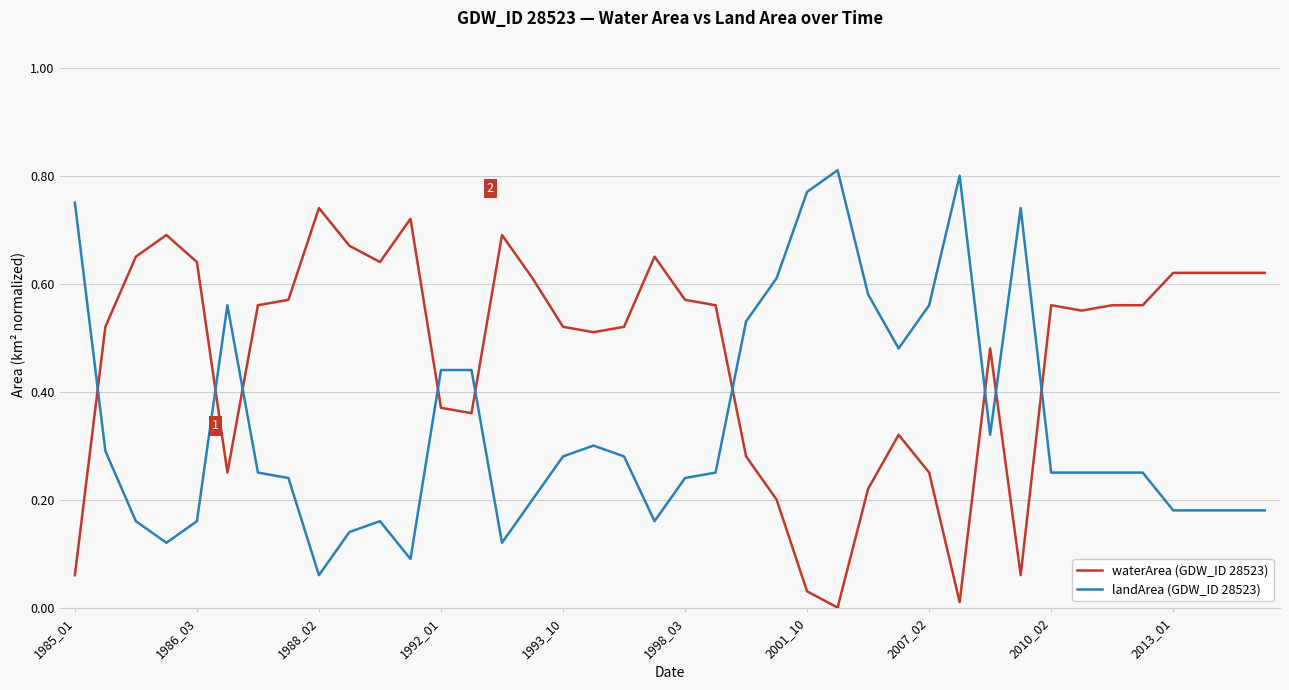

Which series has the largest total across all categories?

waterArea (GDW_ID 28523)